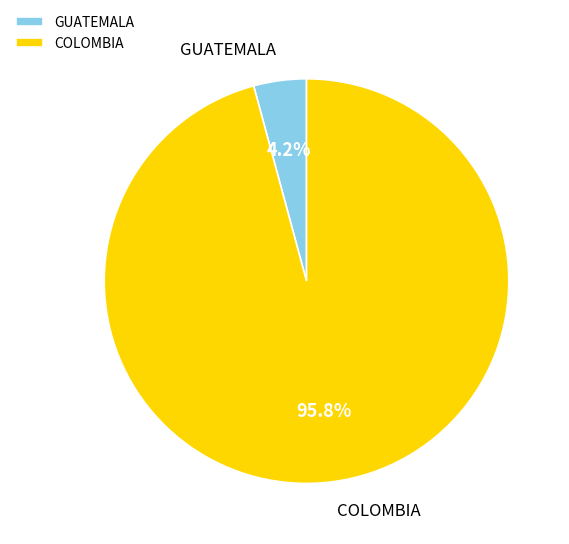

What is the largest slice in the pie chart?

COLOMBIA